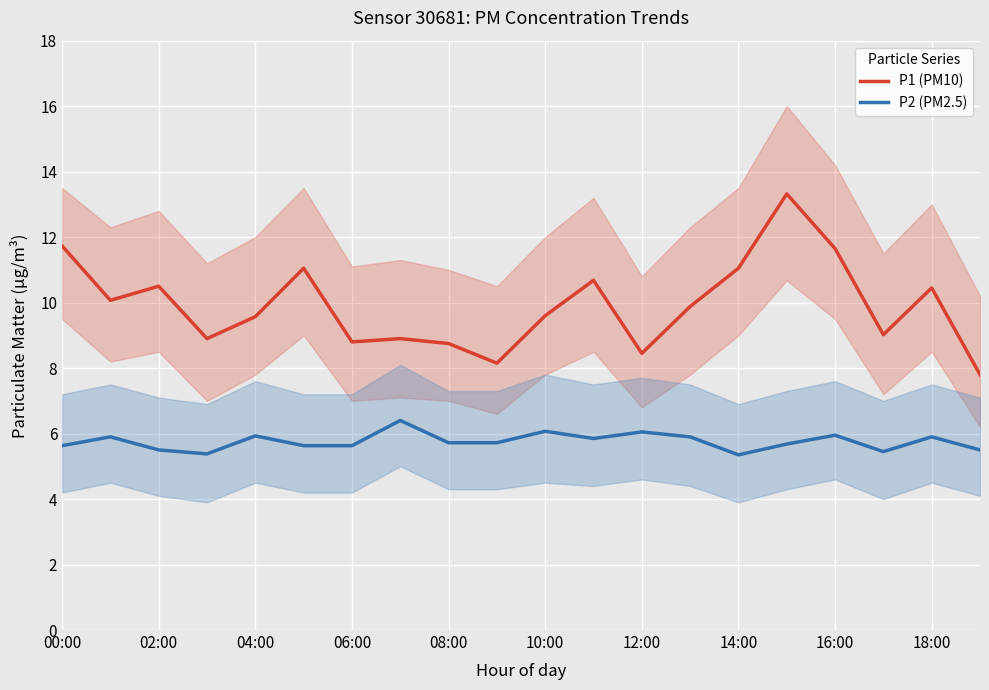

The P1 (PM10) series shows 9.6 at 04:00. True or false?

True